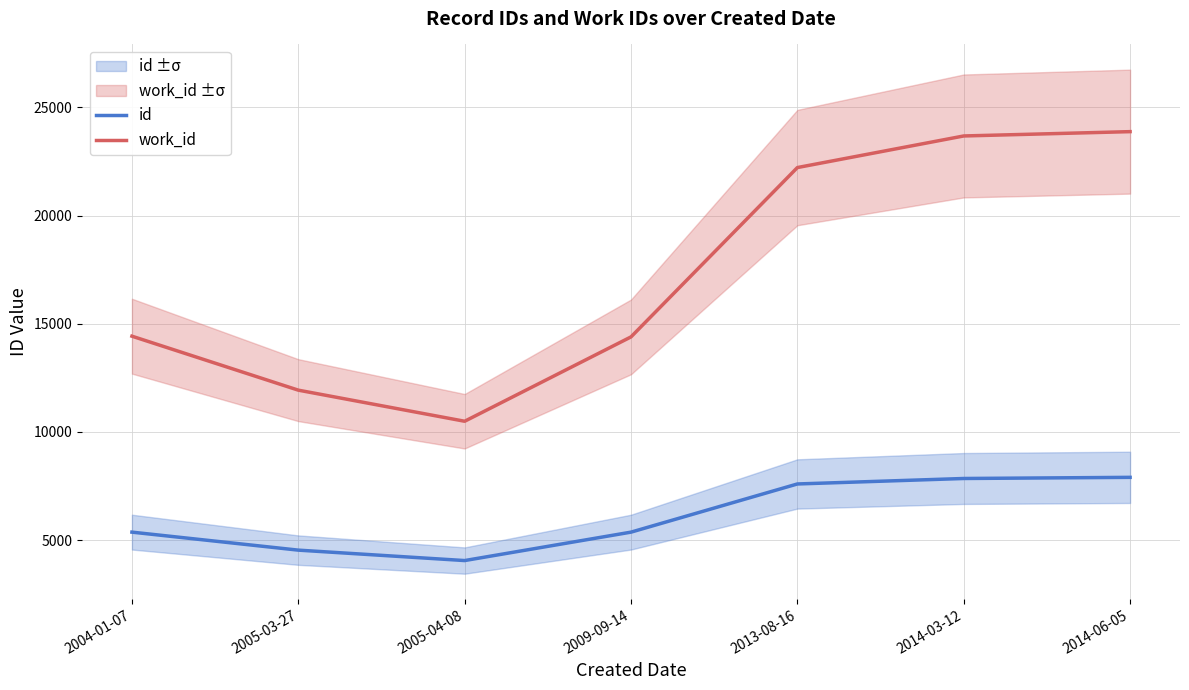

What is the label of the 6th point from the right?

2005-03-27